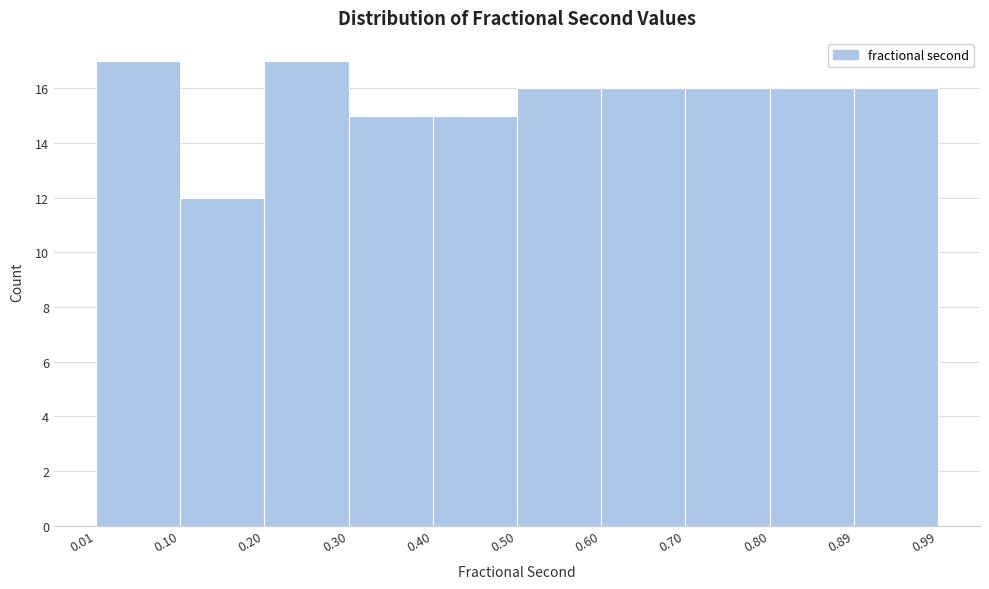

Reading left to right, list every bar in this chart as the range it spans on the x-axis followed by its height. The values are not printed on the chart, so give them approximately, as read against the axis.

0.01 to 0.10: 17
0.10 to 0.20: 12
0.20 to 0.30: 17
0.30 to 0.40: 15
0.40 to 0.50: 15
0.50 to 0.60: 16
0.60 to 0.70: 16
0.70 to 0.80: 16
0.80 to 0.89: 16
0.89 to 0.99: 16